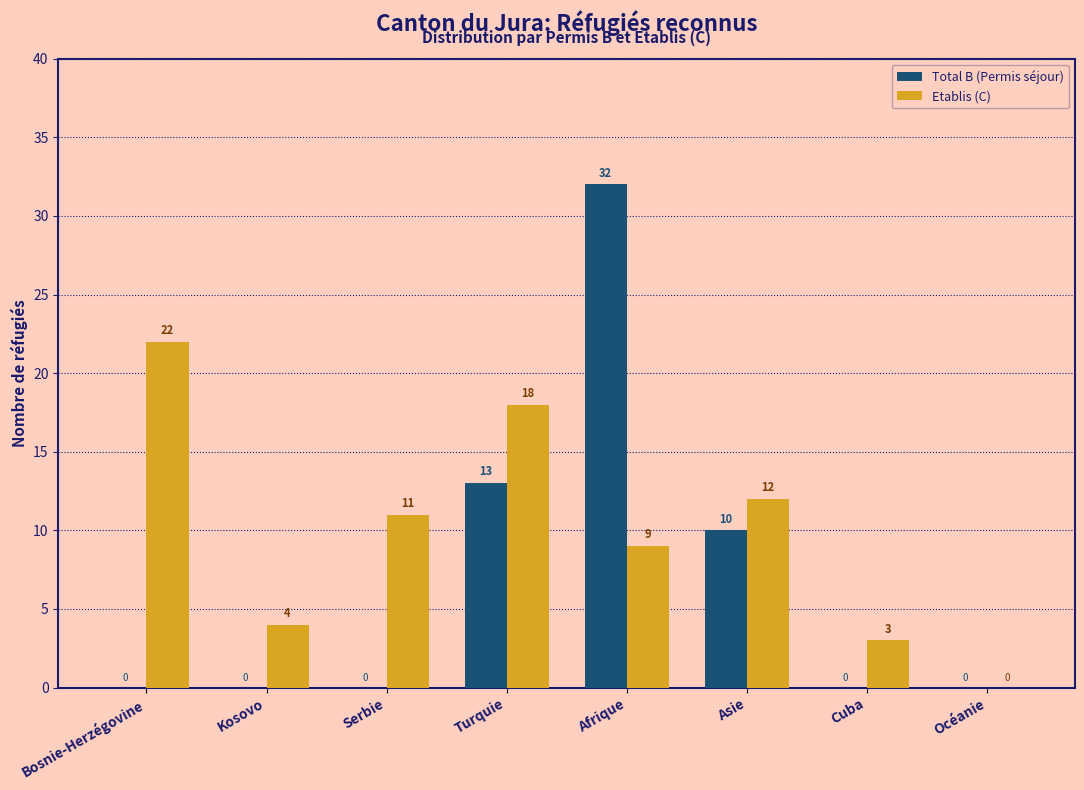

Reading right to left, what are all the values shown in this chart?

Total B (Permis séjour): Océanie=0	Cuba=0	Asie=10	Afrique=32	Turquie=13	Serbie=0	Kosovo=0	Bosnie-Herzégovine=0
Etablis (C): Océanie=0	Cuba=3	Asie=12	Afrique=9	Turquie=18	Serbie=11	Kosovo=4	Bosnie-Herzégovine=22